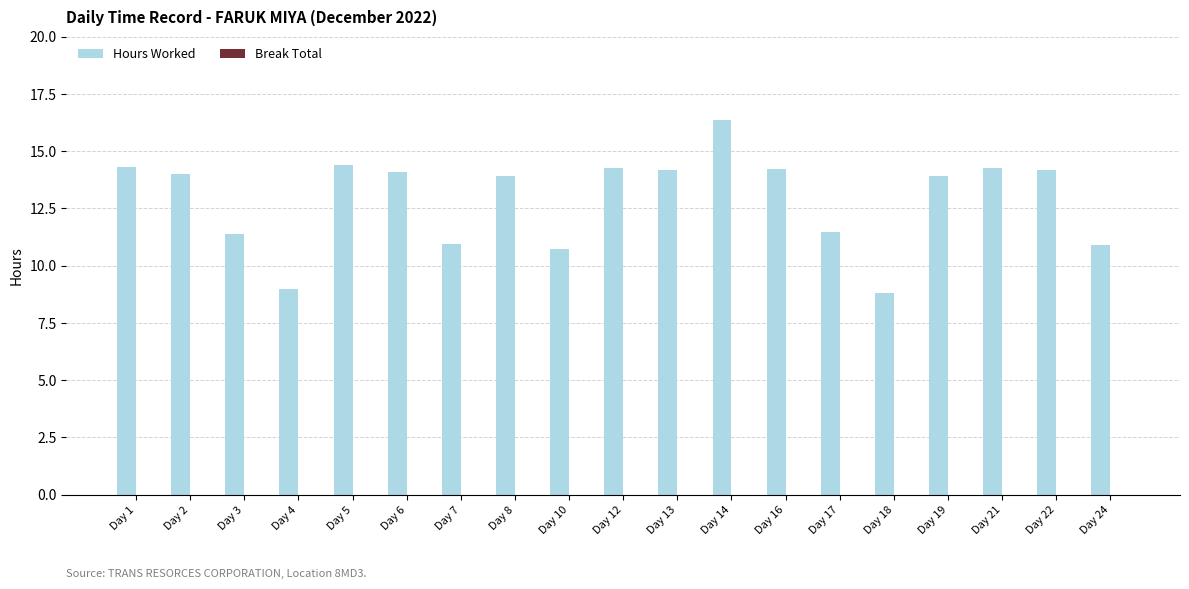

At which category does the chart reach its minimum across all series?

Day 18